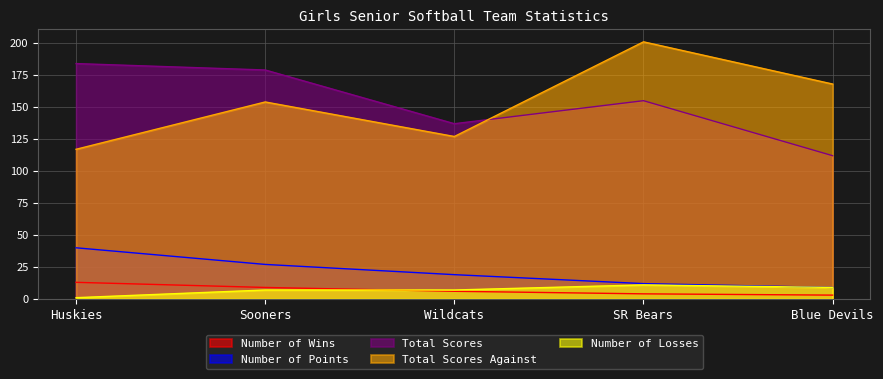

Reading right to left, list all the values displayed in this chart.

Number of Wins: 3	4	6	9	13
Number of Points: 9	12	19	27	40
Total Scores: 112	155	137	179	184
Total Scores Against: 168	201	127	154	117
Number of Losses: 9	11	7	7	1